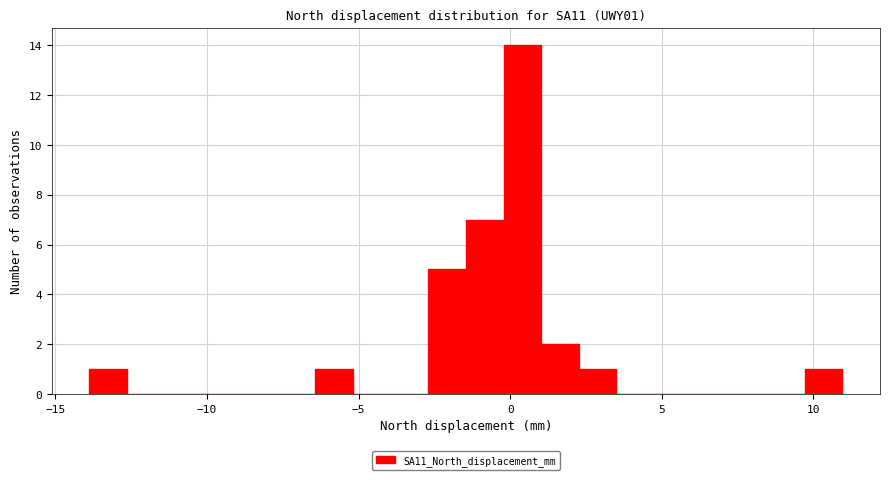

Around what value on the x-axis is the tallest bar? Give the approximate position of its centre, as read against the axis.

0.5